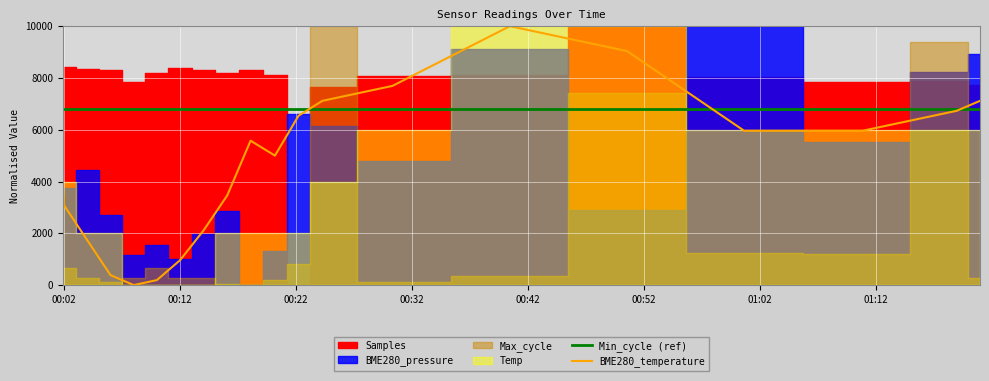

What is the maximum value for Min_cycle (ref)?

6800.0